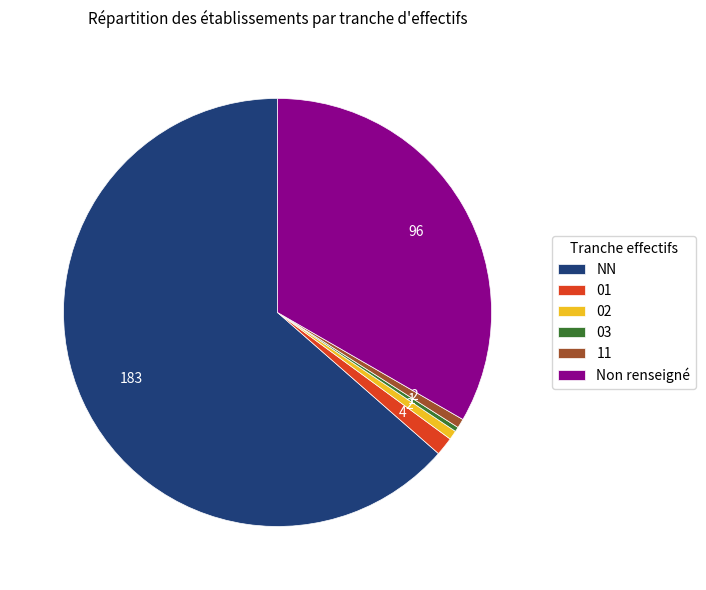

Is the sum of 02 and NN greater than half?

Yes